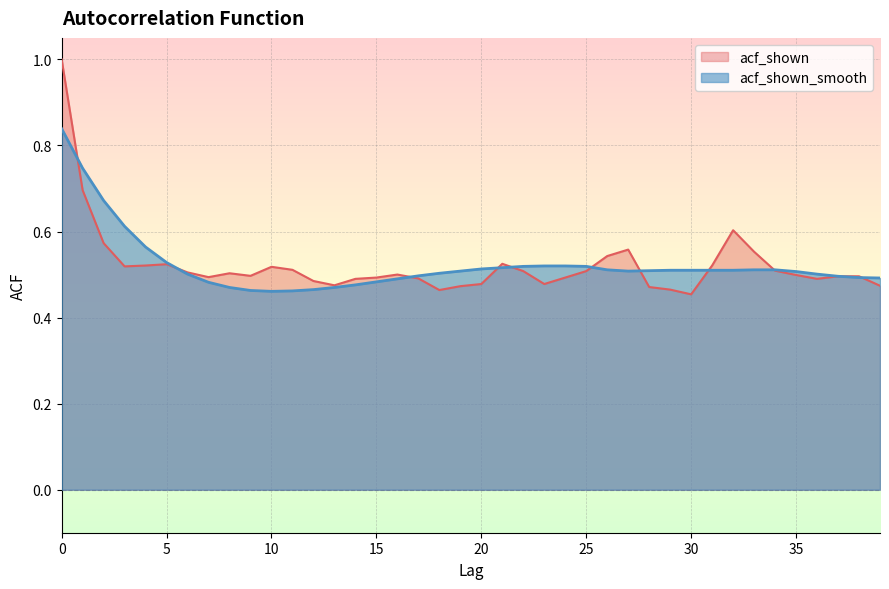

How many lines are shown in the chart?

2